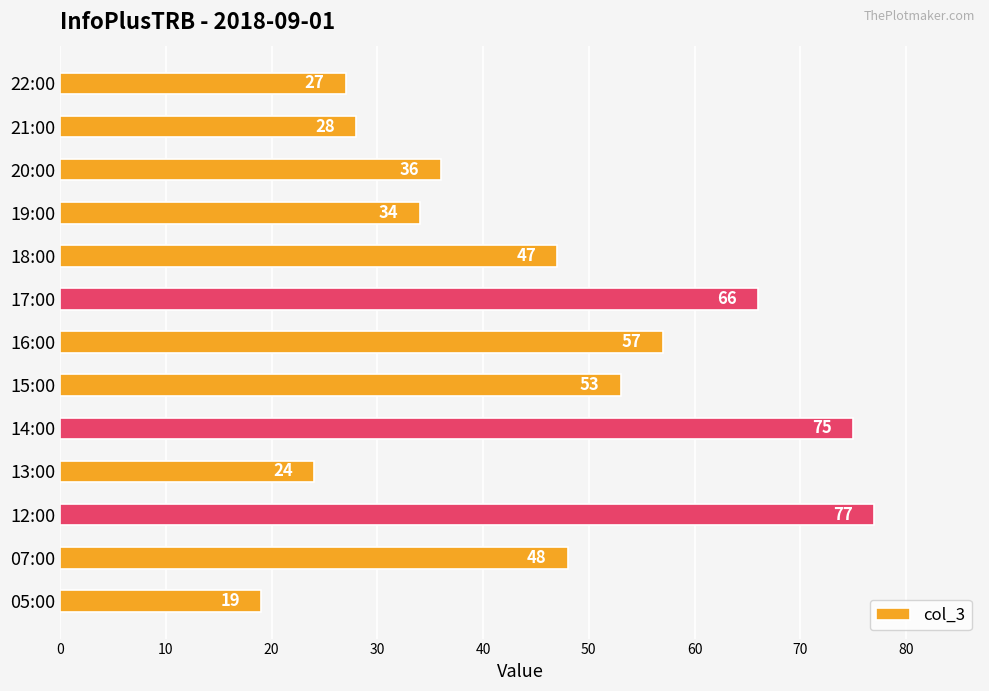

Rank the categories by value from highest to lowest.

12:00, 14:00, 17:00, 16:00, 15:00, 07:00, 18:00, 20:00, 19:00, 21:00, 22:00, 13:00, 05:00